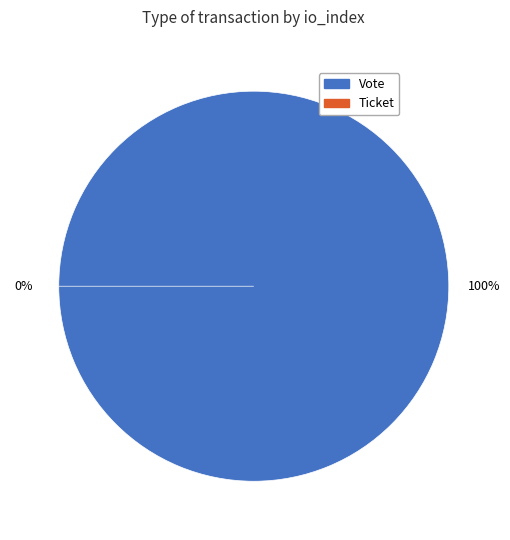

How many segments does this pie chart have?

2